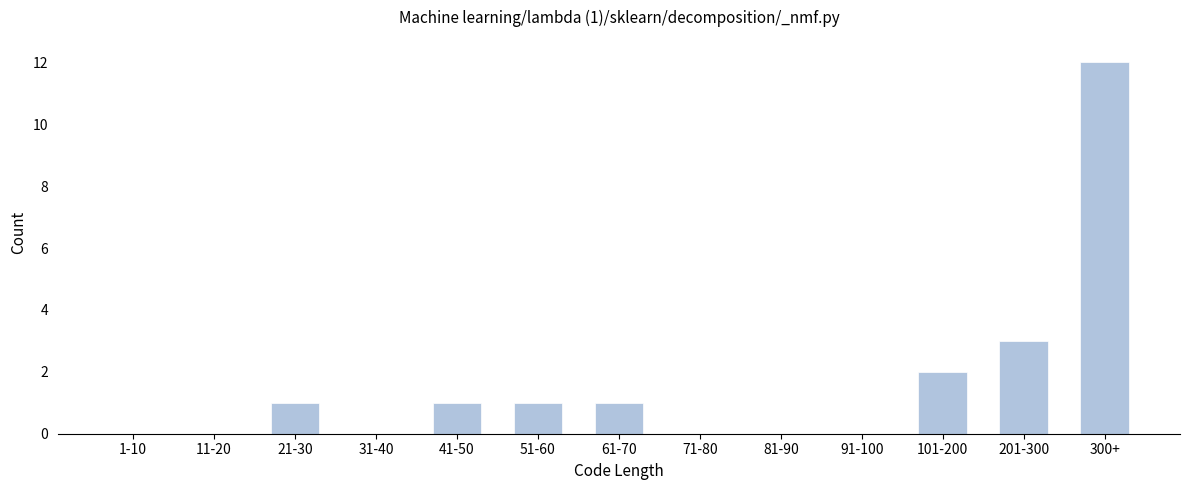

Reading left to right, what are all the values shown in this chart?

1-10=0	11-20=0	21-30=1	31-40=0	41-50=1	51-60=1	61-70=1	71-80=0	81-90=0	91-100=0	101-200=2	201-300=3	300+=12